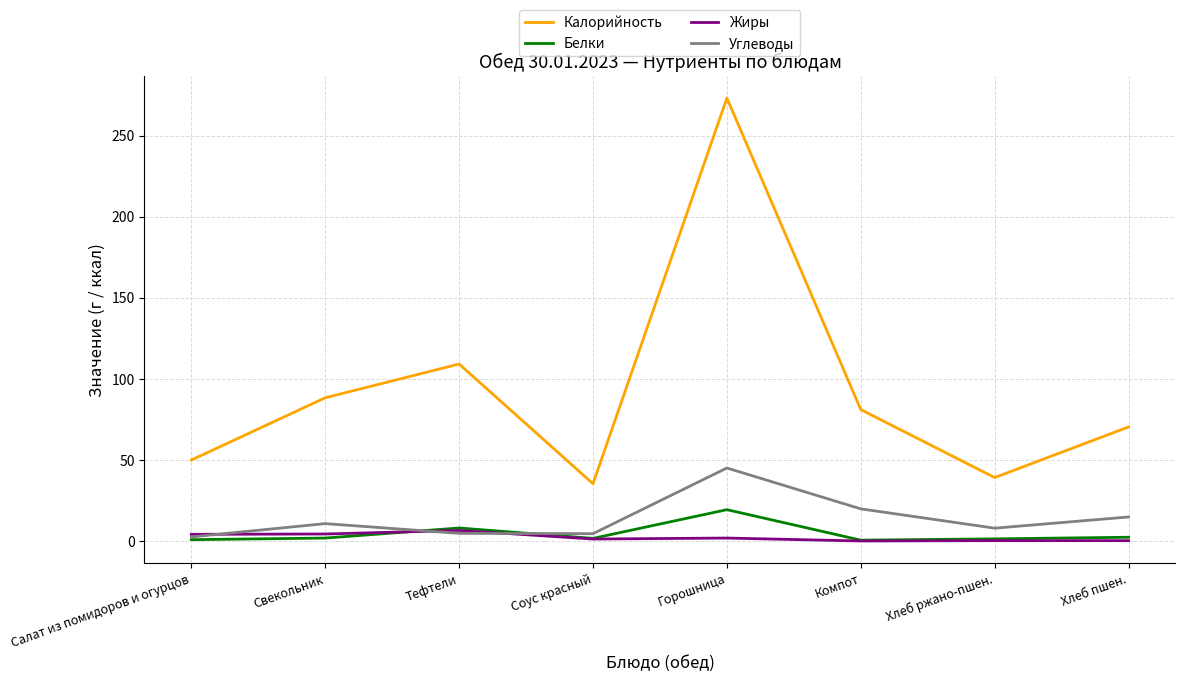

Where is the first local minimum for Калорийность?

Соус красный